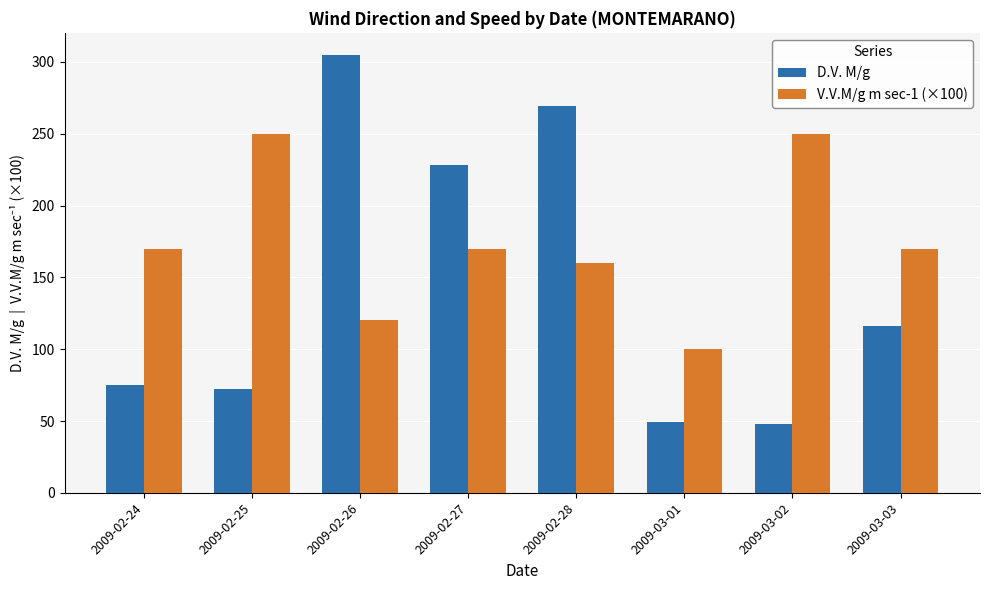

What value does the D.V. M/g series have at 2009-02-28?

269